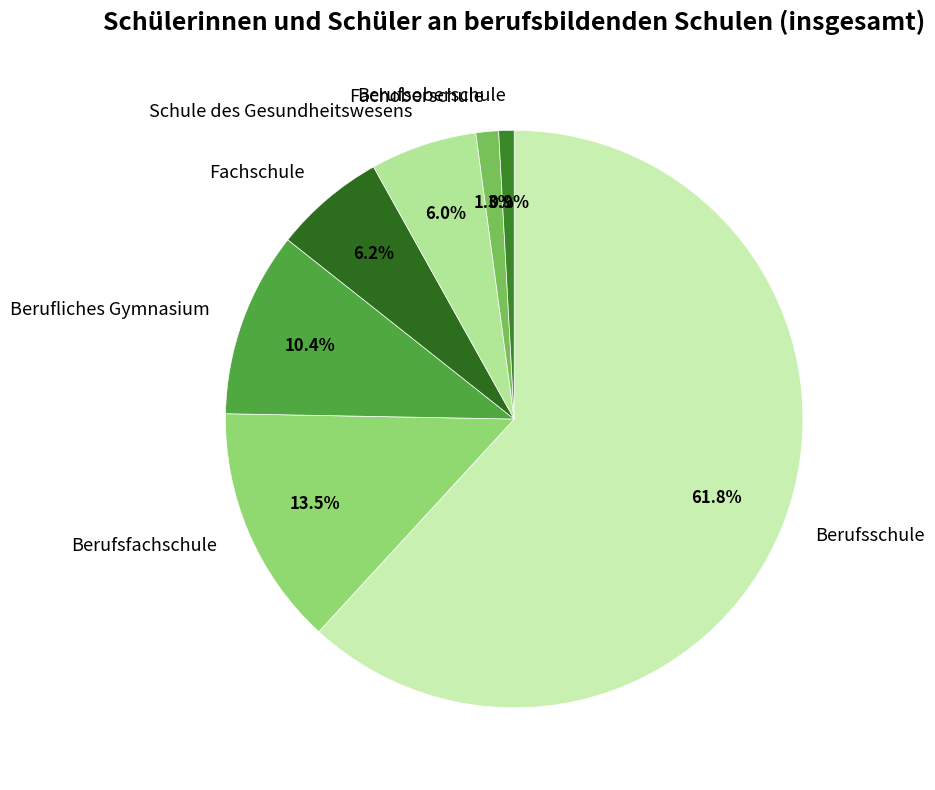

To the nearest percent, what is the difference between the largest and smallest slice percentages?

61%